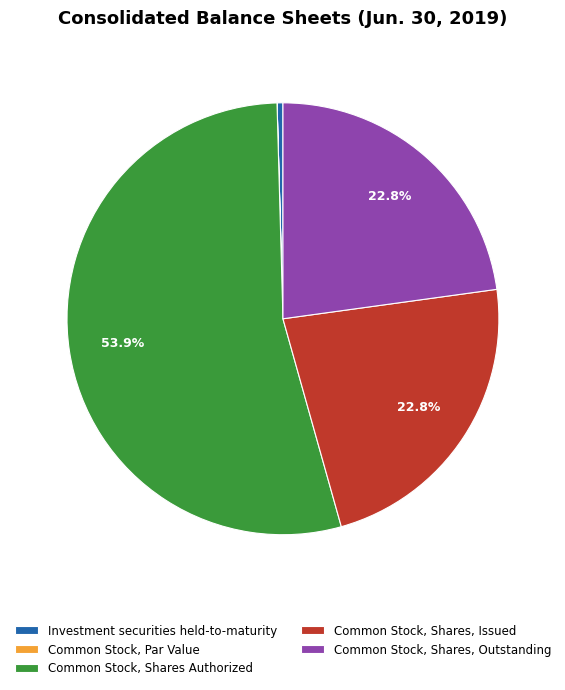

What is the largest slice in the pie chart?

Common Stock, Shares Authorized